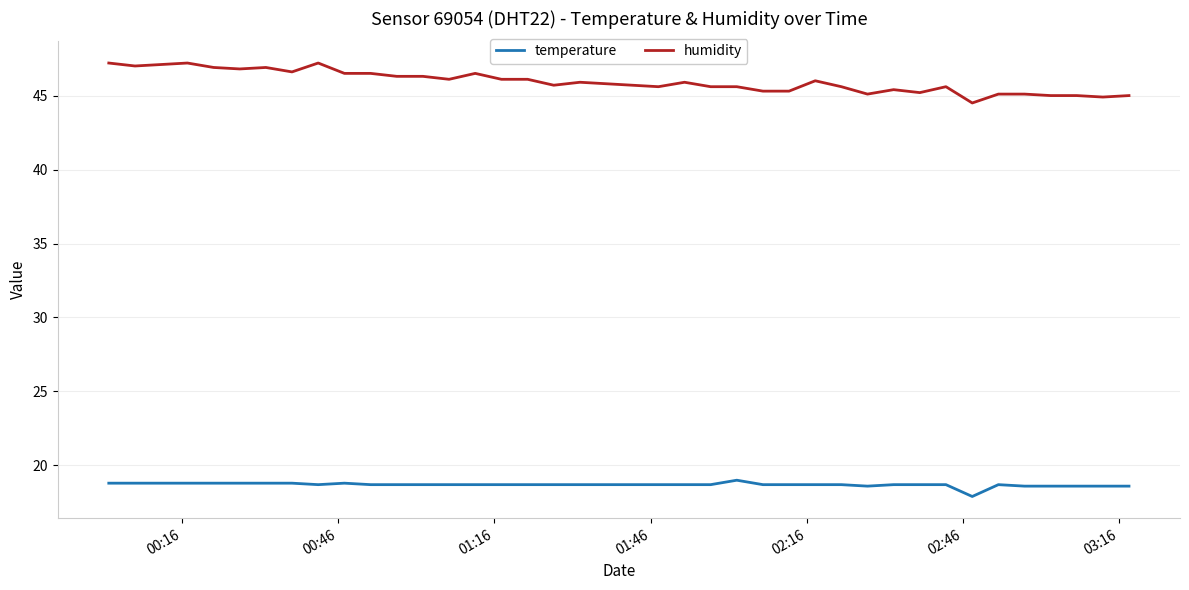

True or false: humidity and temperature cross at least once.

False